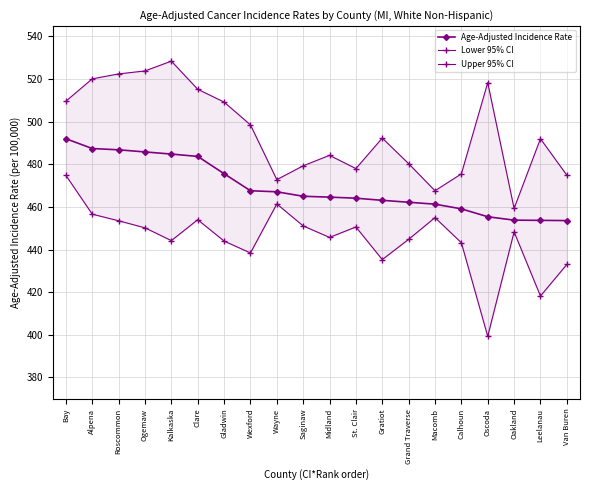

True or false: Age-Adjusted Incidence Rate has more than 1 points higher than both neighbors.

False